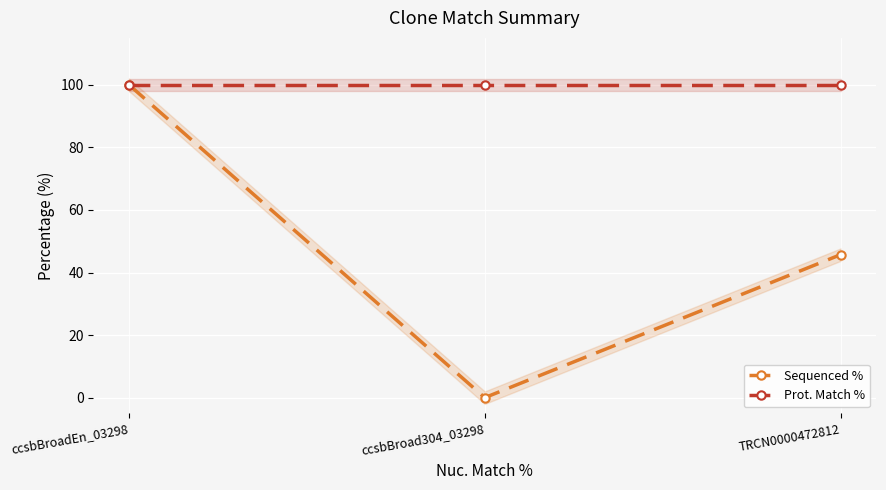

Reading left to right, extract all data points from this chart.

Sequenced %: 100.0	0.0	45.7
Prot. Match %: 100.0	100.0	100.0